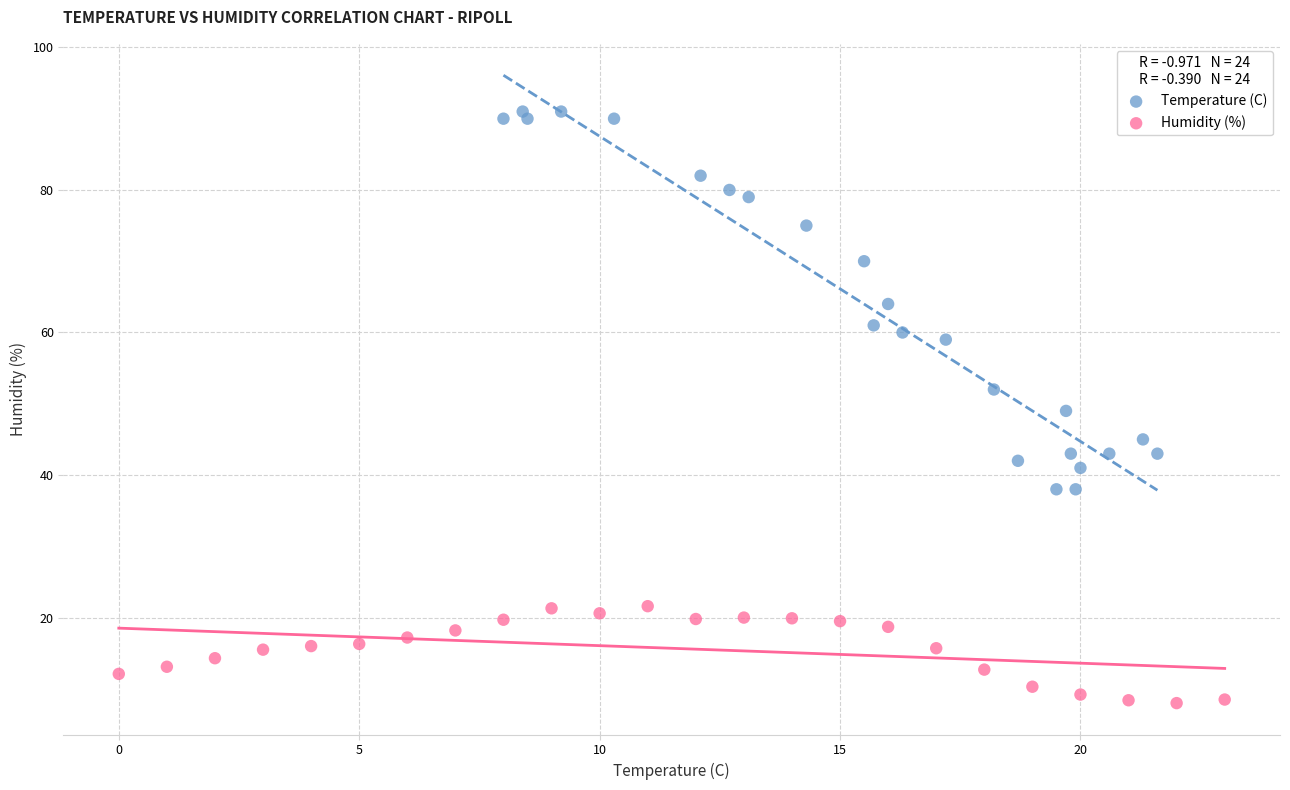

Which series contains the highest Y value?

Temperature (C)